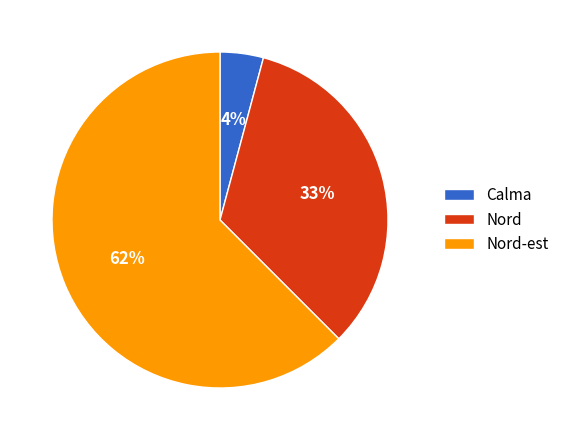

Rank the categories by value from highest to lowest.

Nord-est, Nord, Calma